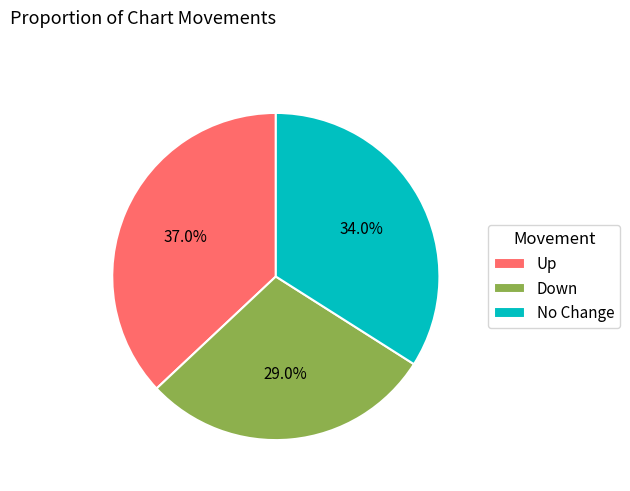

Combined, what portion of the pie is Up and Down?

66.0%